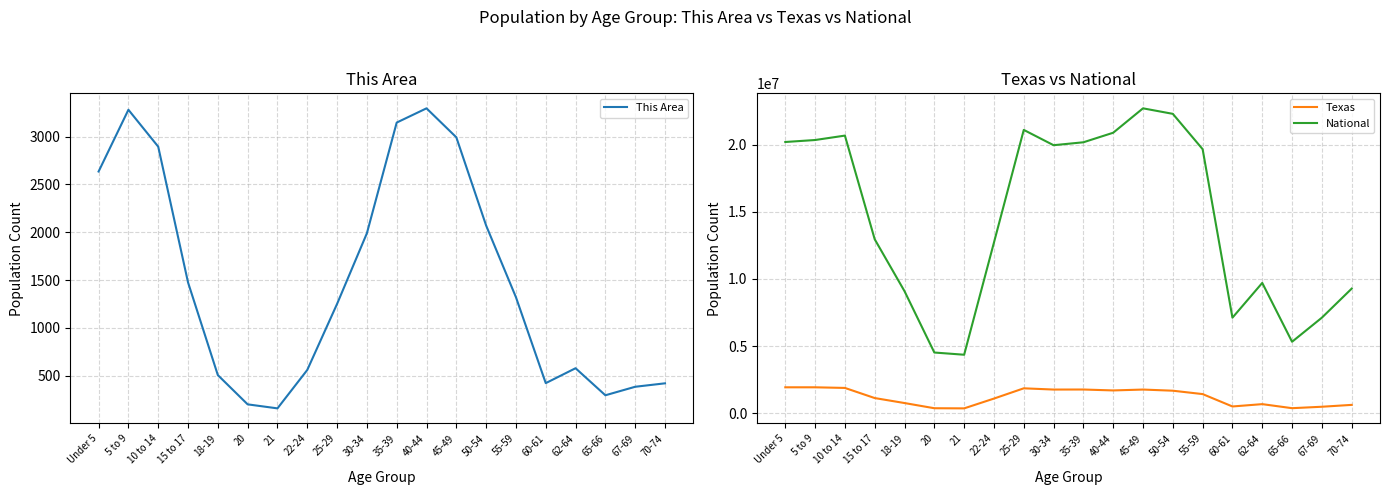

How many lines are shown in the chart?

3